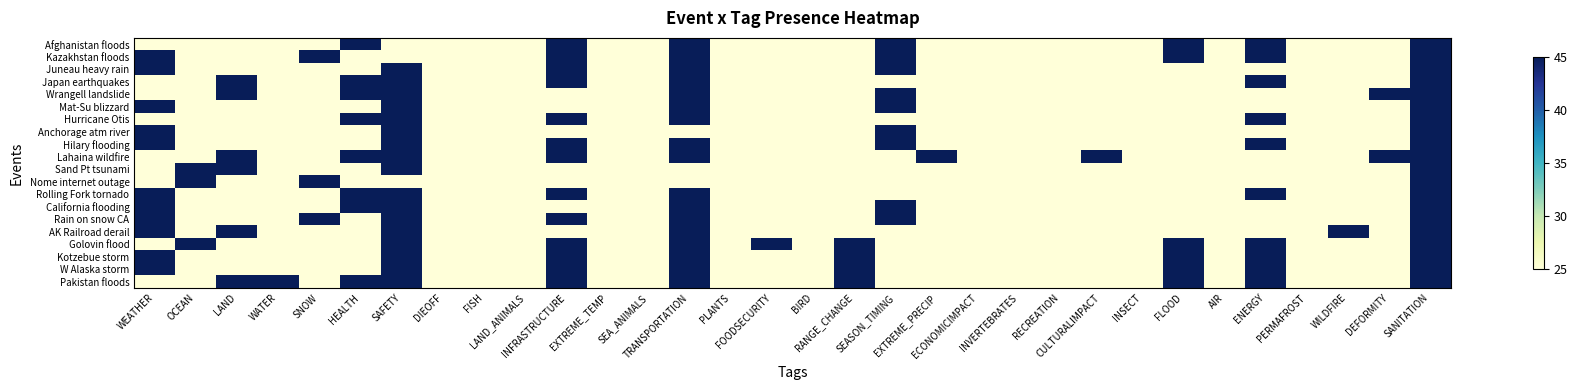

Which label corresponds to the smallest value in the chart?

WEATHER